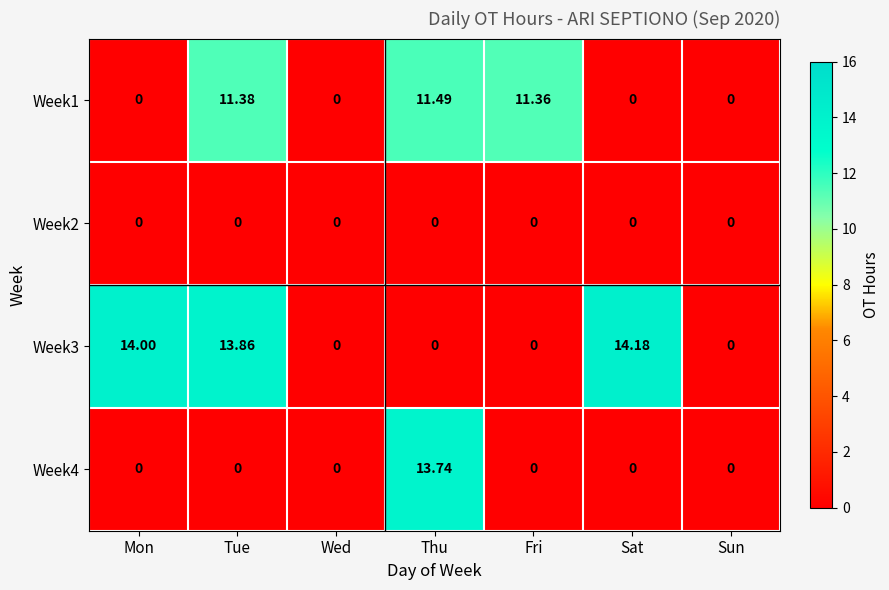

How many categories are shown in the chart?

7